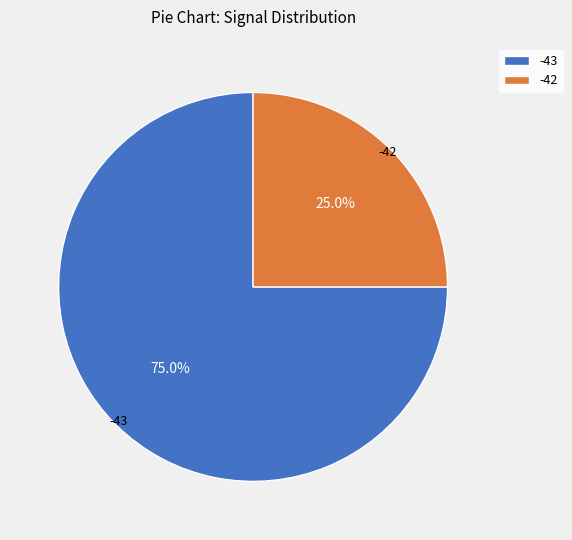

Combined, do -43 and -42 account for over 50%?

Yes